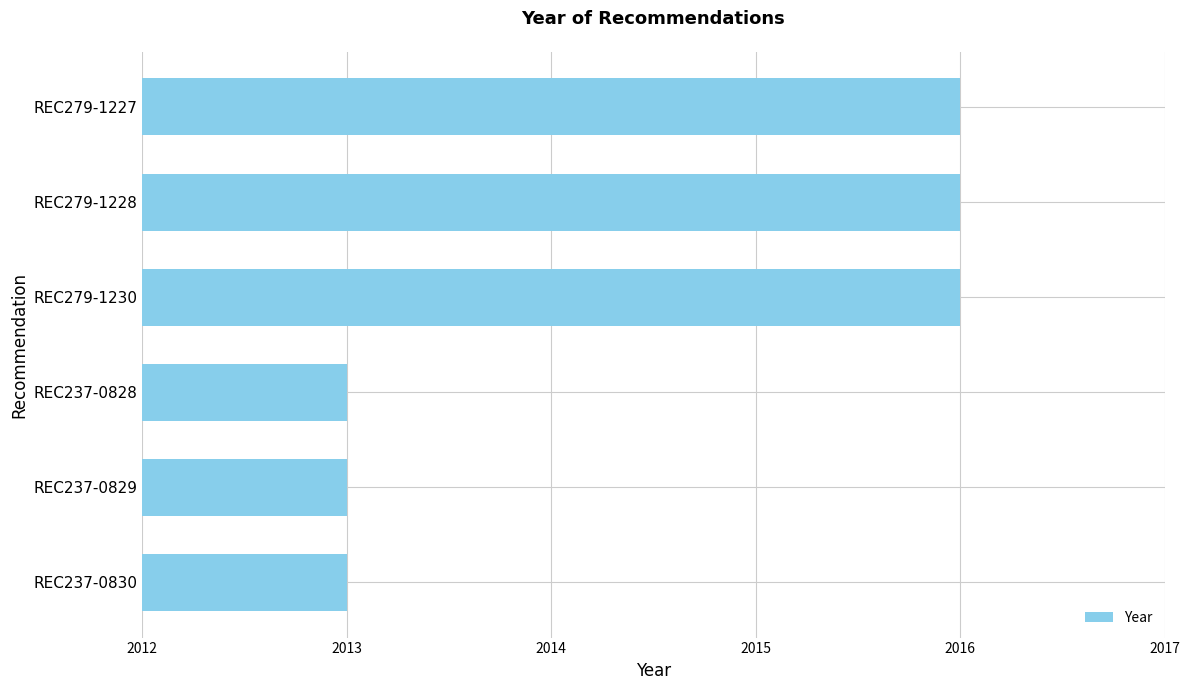

What is the ratio of the value at REC279-1227 to the value at REC279-1230?

1.0